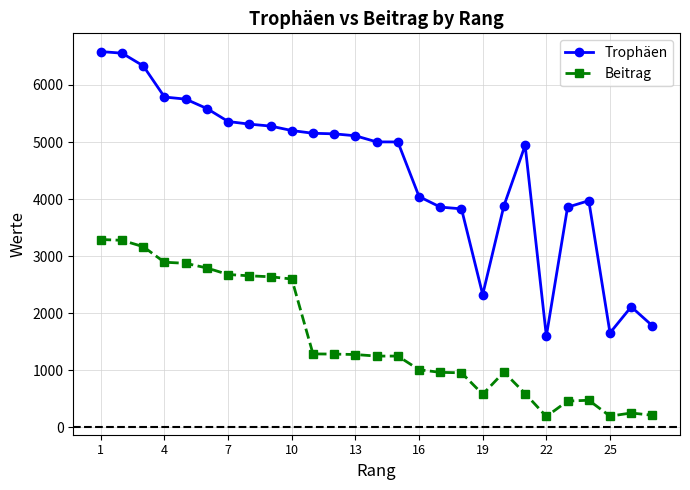

What is the value of the Beitrag point at the 13th from the left?

1277